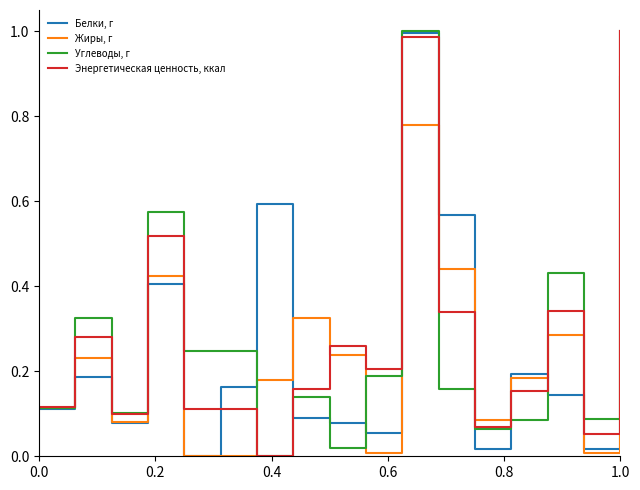

What are all the series names shown in the legend?

Белки, г, Жиры, г, Углеводы, г, Энергетическая ценность, ккал